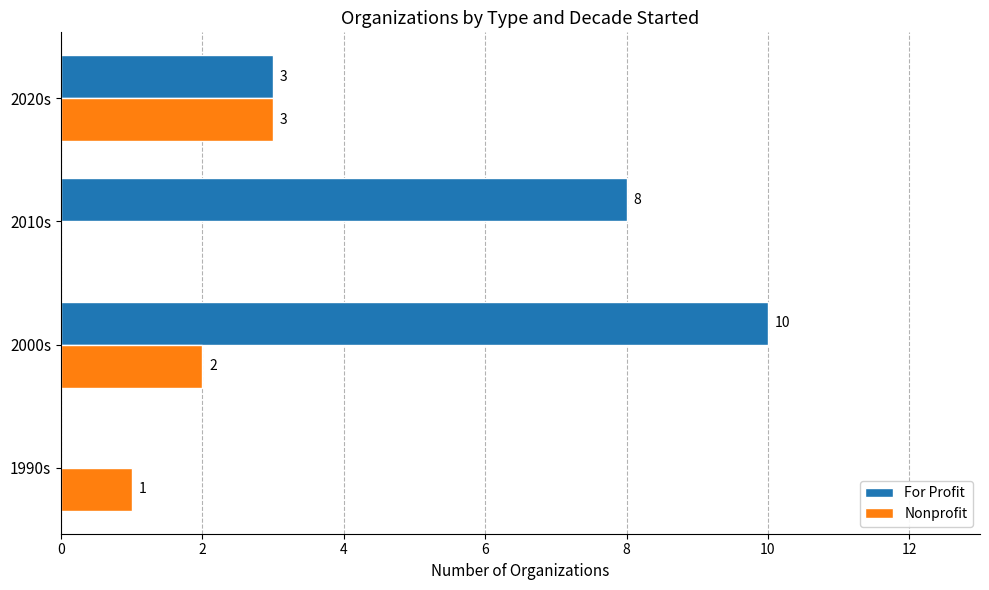

How many data points does each series have?

4